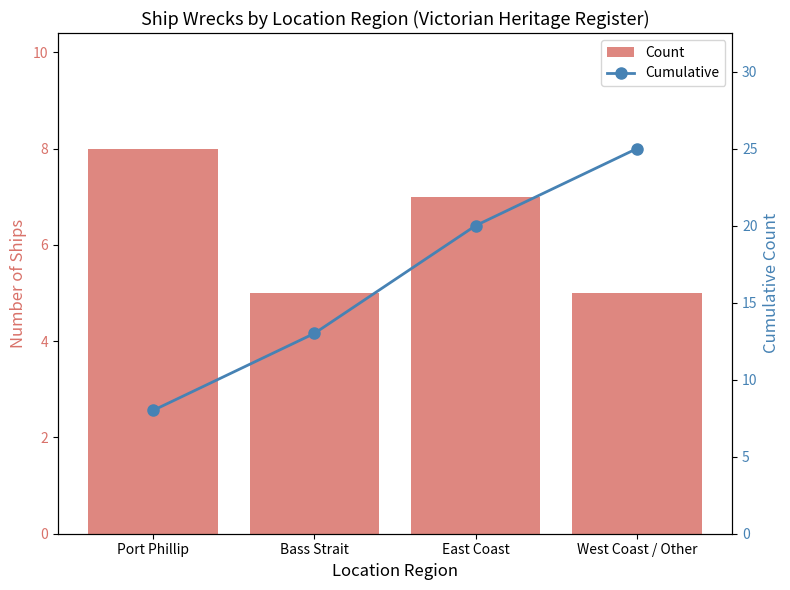

Reading left to right, what are all the values shown in this chart?

Count: Port Phillip=8	Bass Strait=5	East Coast=7	West Coast / Other=5
Cumulative: Port Phillip=8	Bass Strait=13	East Coast=20	West Coast / Other=25